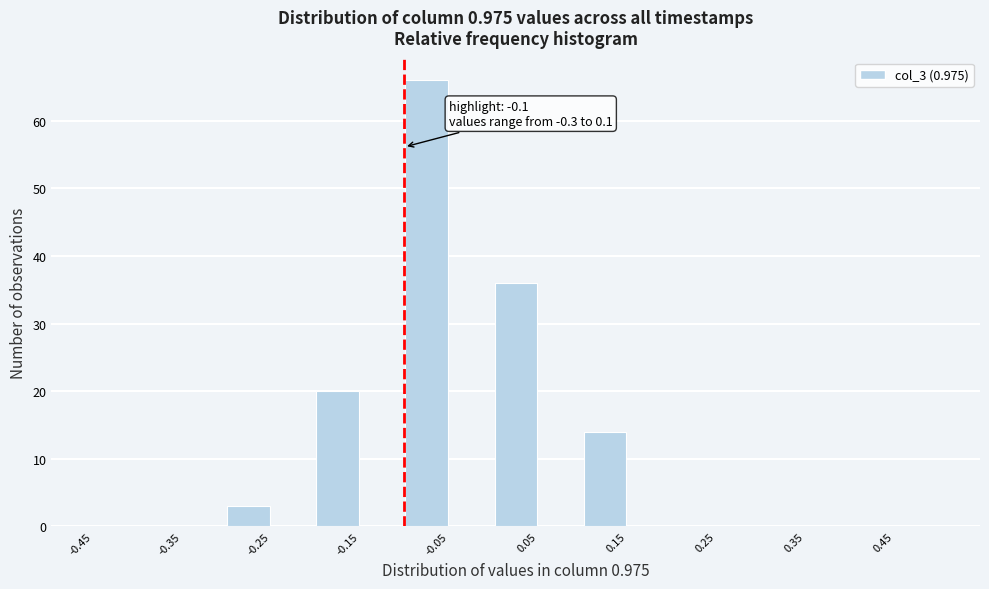

Which range on the x-axis has the tallest bar?

-0.10 to -0.05